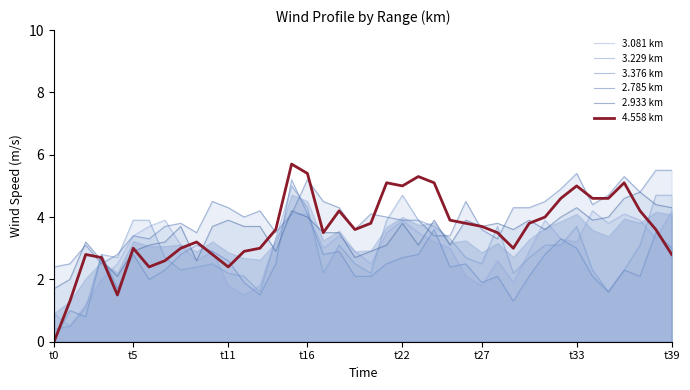

Where is the first local minimum for 3.081 km?

t5